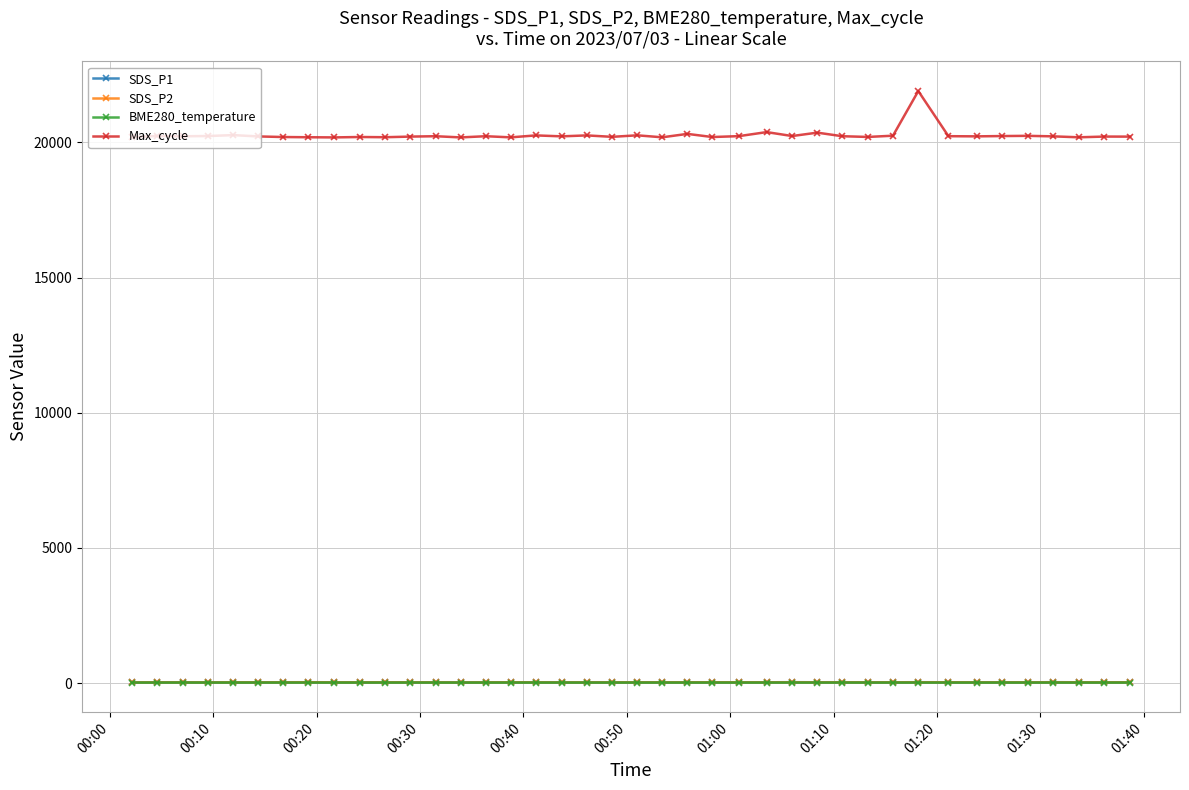

Which series has the largest total across all categories?

Max_cycle